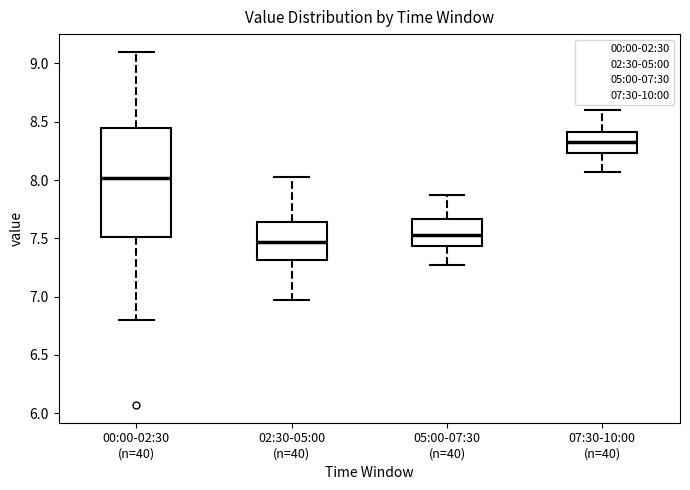

Where does the lower whisker of the box for 02:30-05:00 (n=40) end on the y-axis? The values are not printed on the chart, so give them approximately, as read against the axis.

6.95